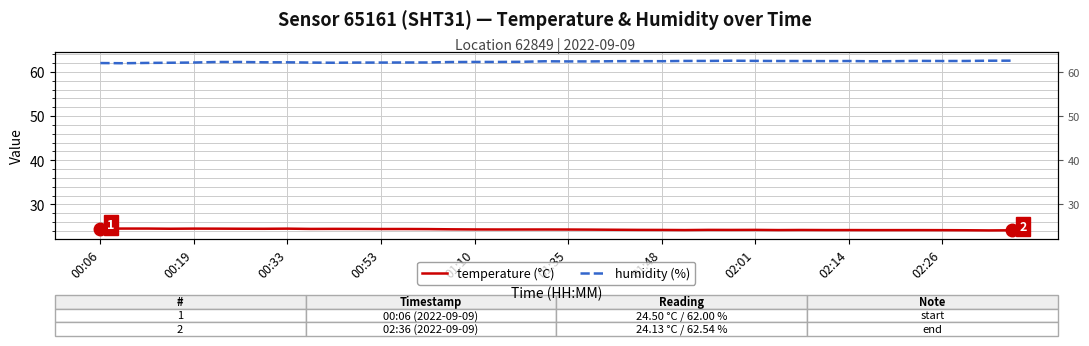

How many data points in humidity (%) are above 62?

38